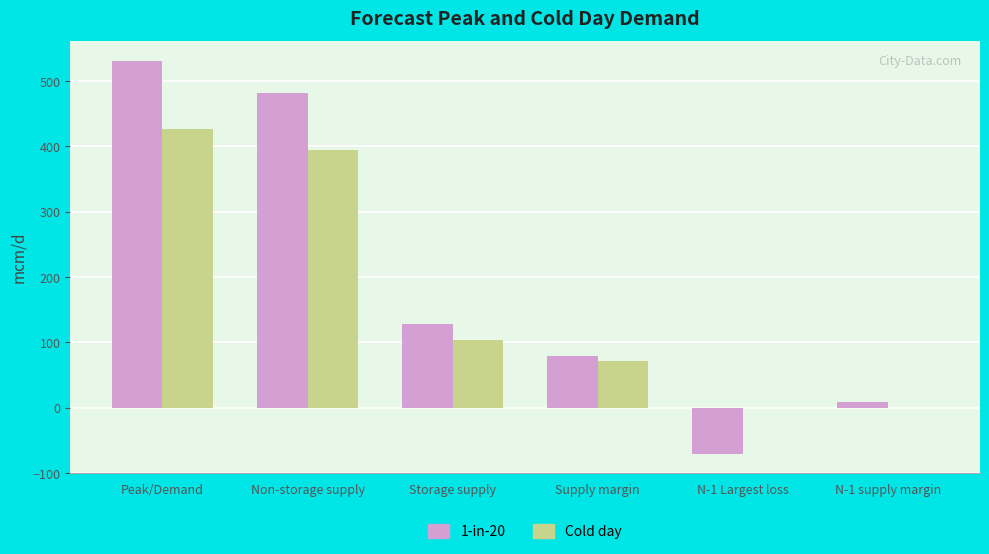

Between Peak/Demand and Non-storage supply, which series saw the biggest shift?

1-in-20